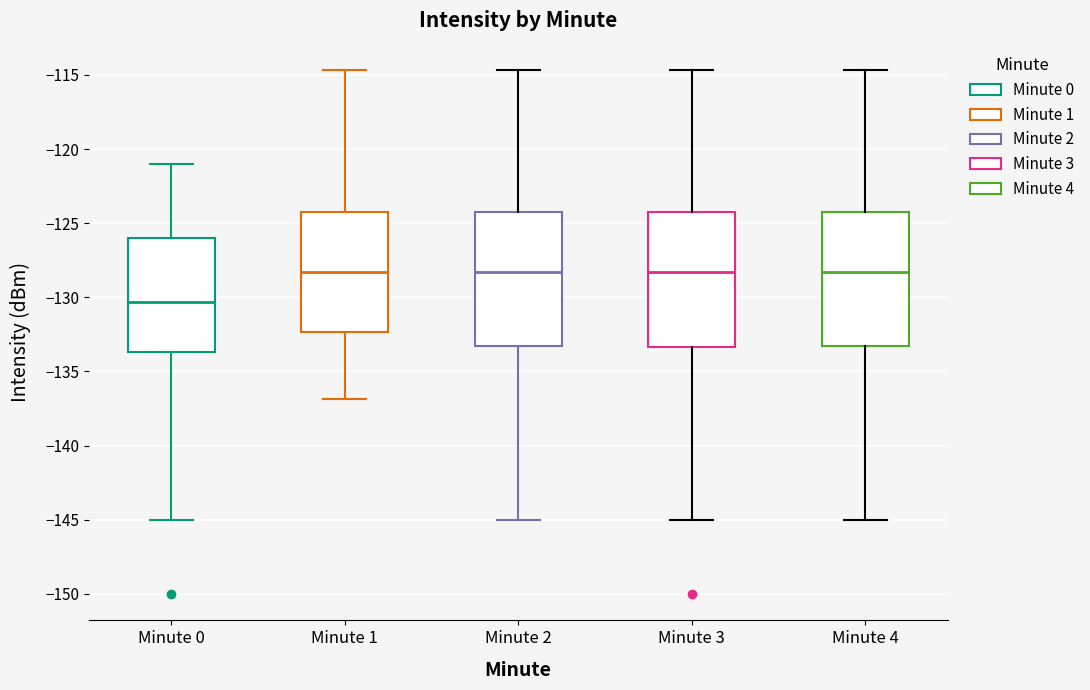

Where is the upper edge of the box for Minute 4 on the y-axis? The values are not printed on the chart, so give them approximately, as read against the axis.

-124.0